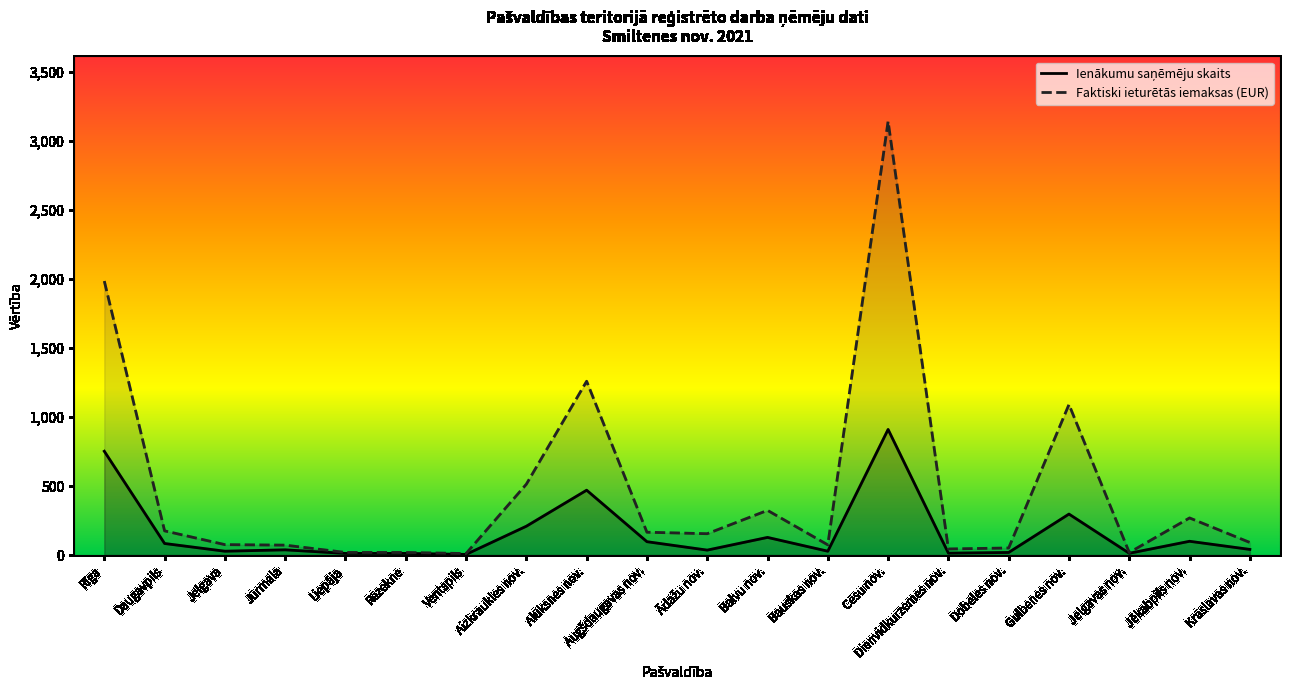

What position from the left is Dobeles nov.?

16